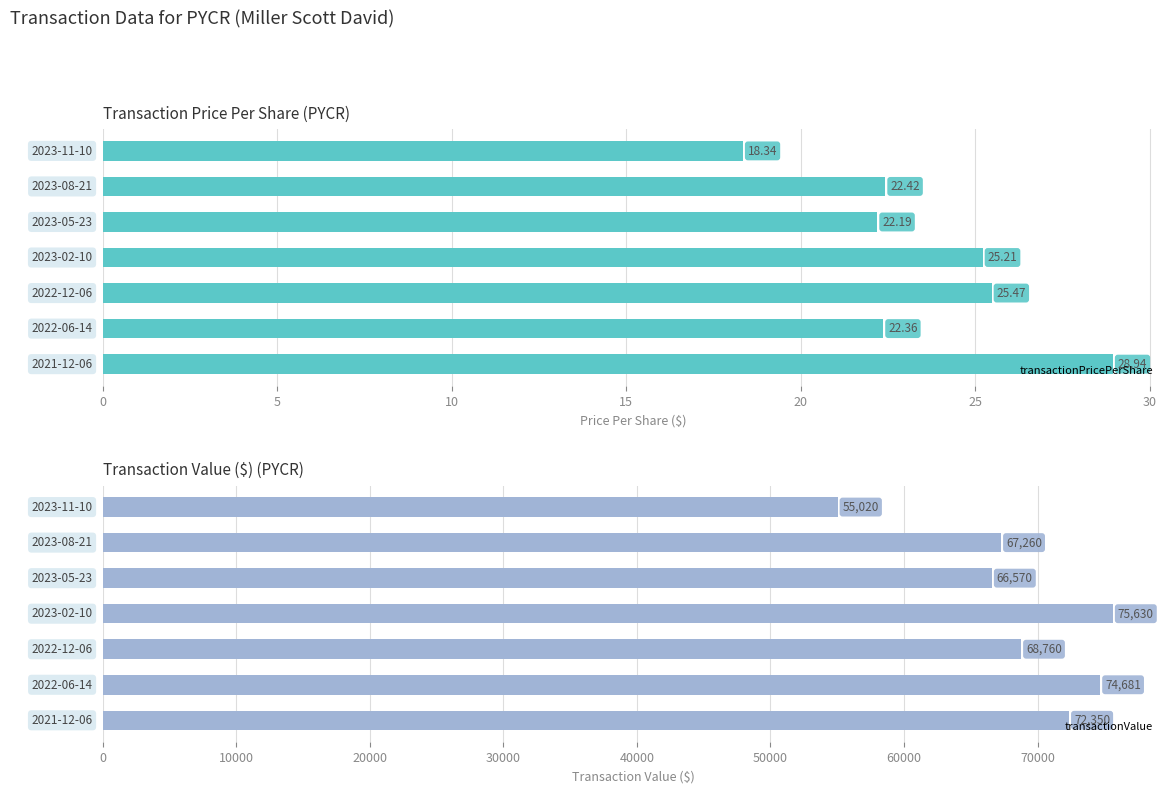

What is the value of the transactionPricePerShare bar at the 3rd from the left?

22.2